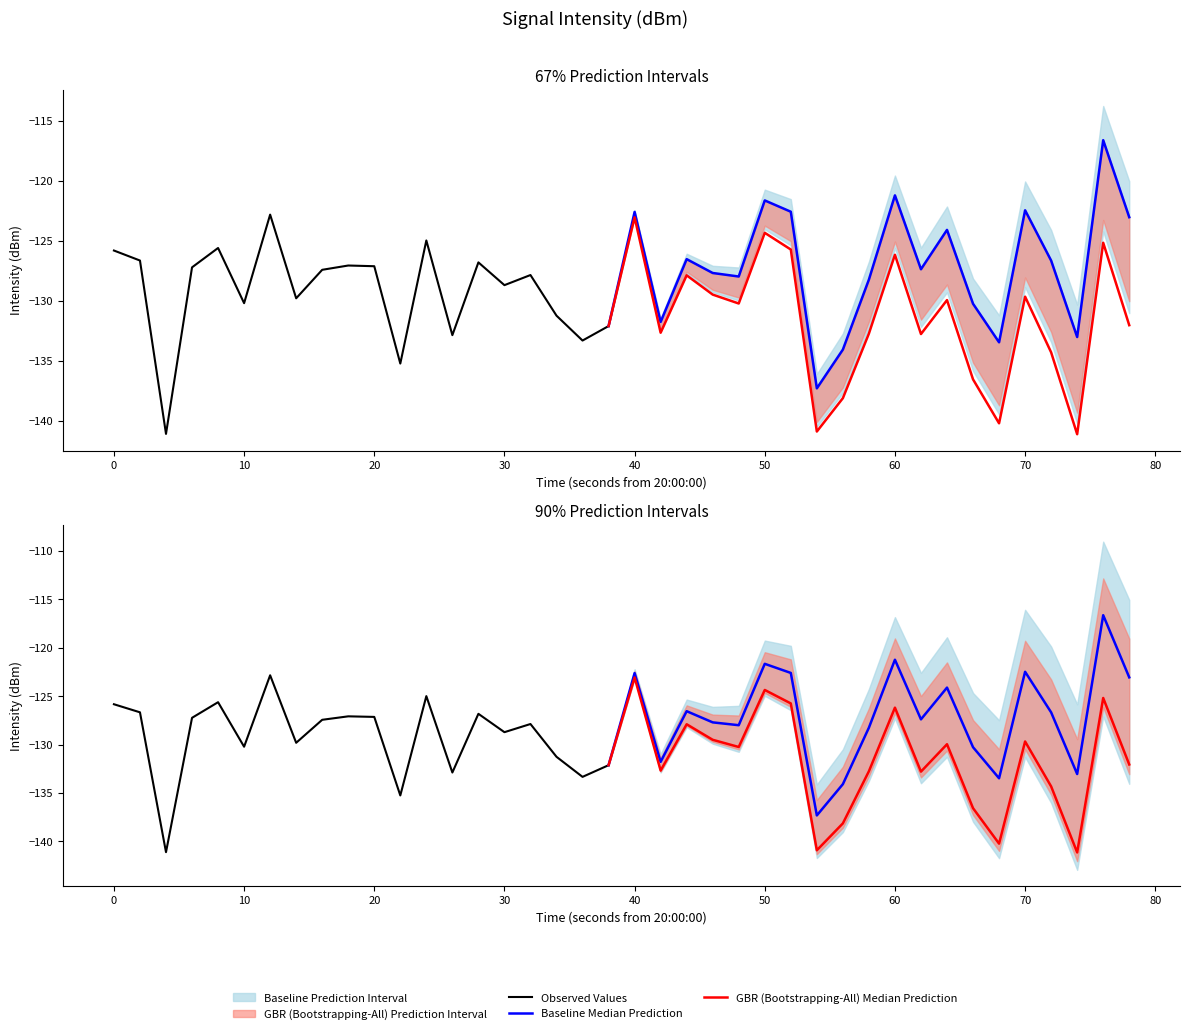

The chart shows a value of -177.6 at 4. True or false?

False